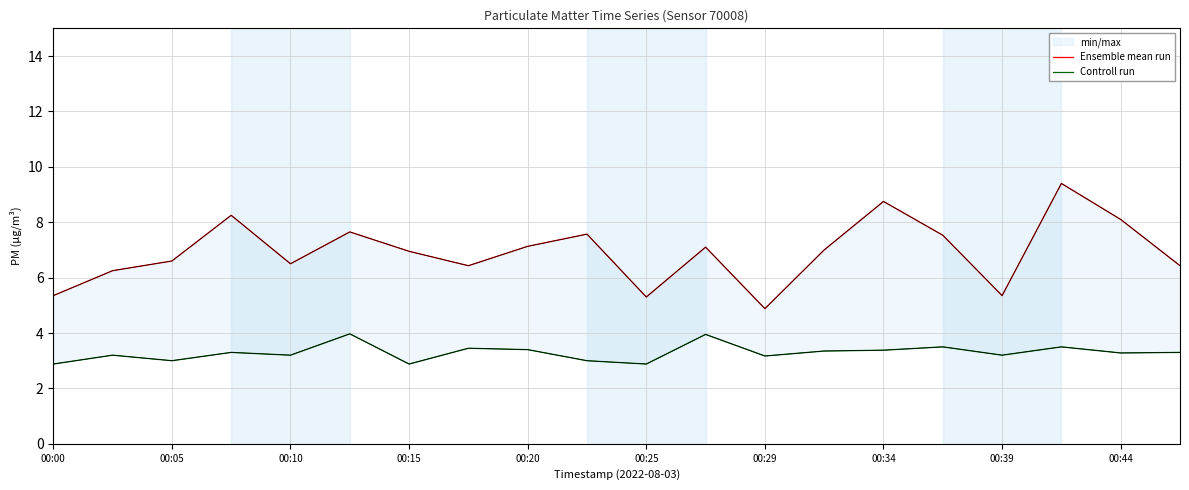

How many lines are shown in the chart?

2